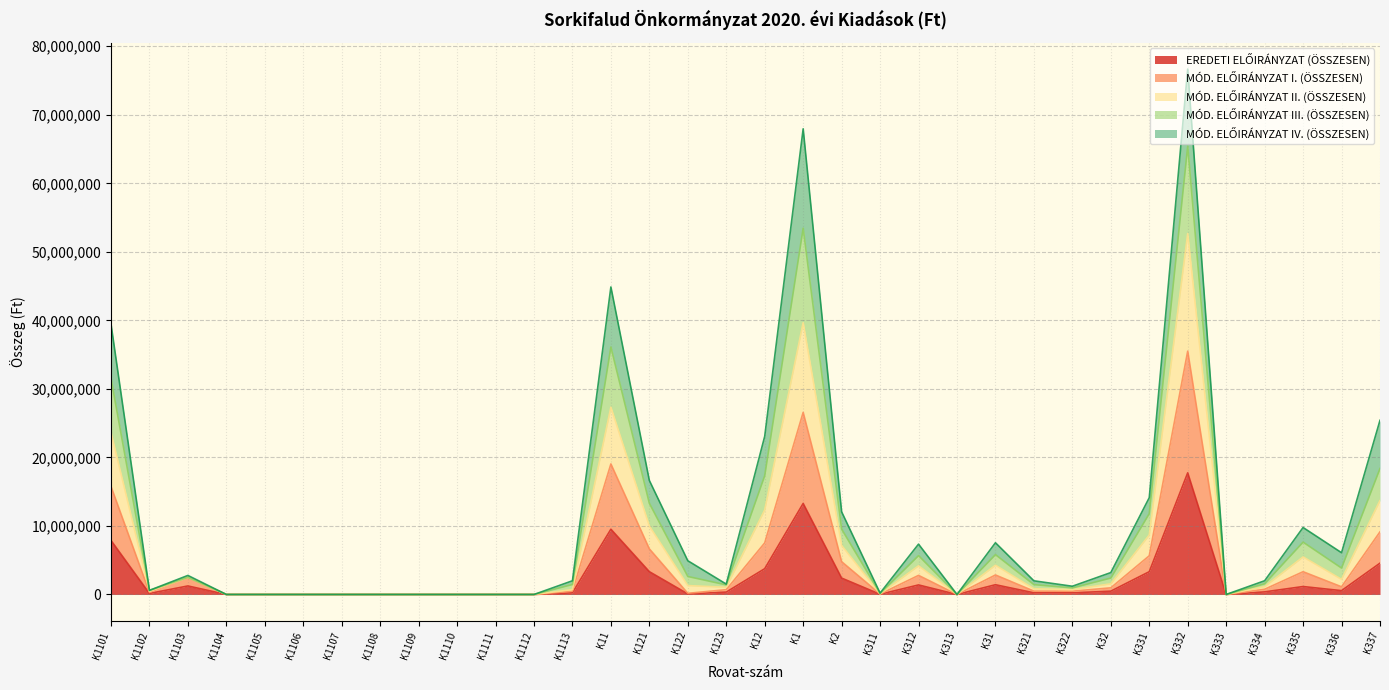

At which category is the sum across all series the highest?

K332